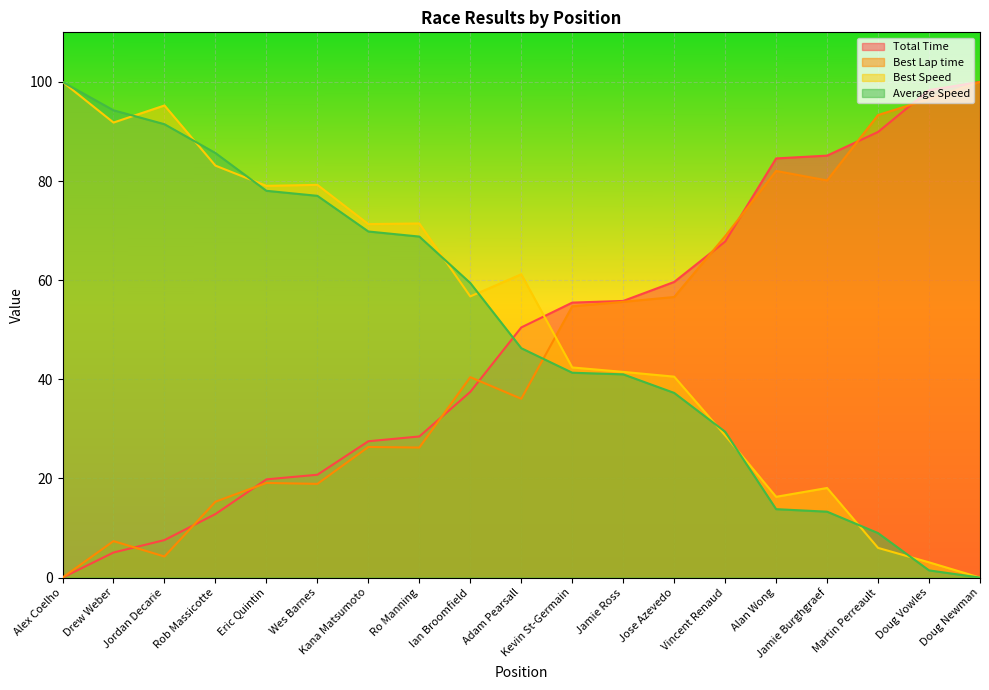

At which category does Best Lap time reach its first local valley?

Jordan Decarie